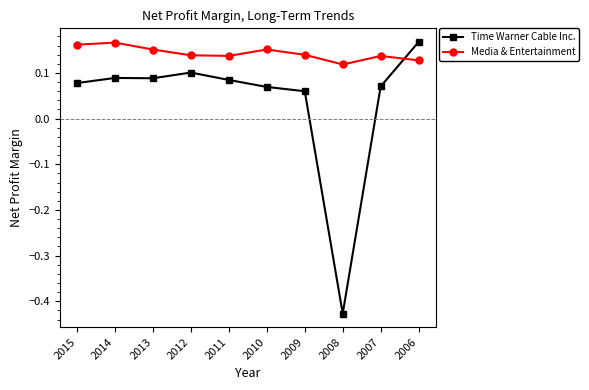

Which category has the highest value in the Time Warner Cable Inc. series?

2006